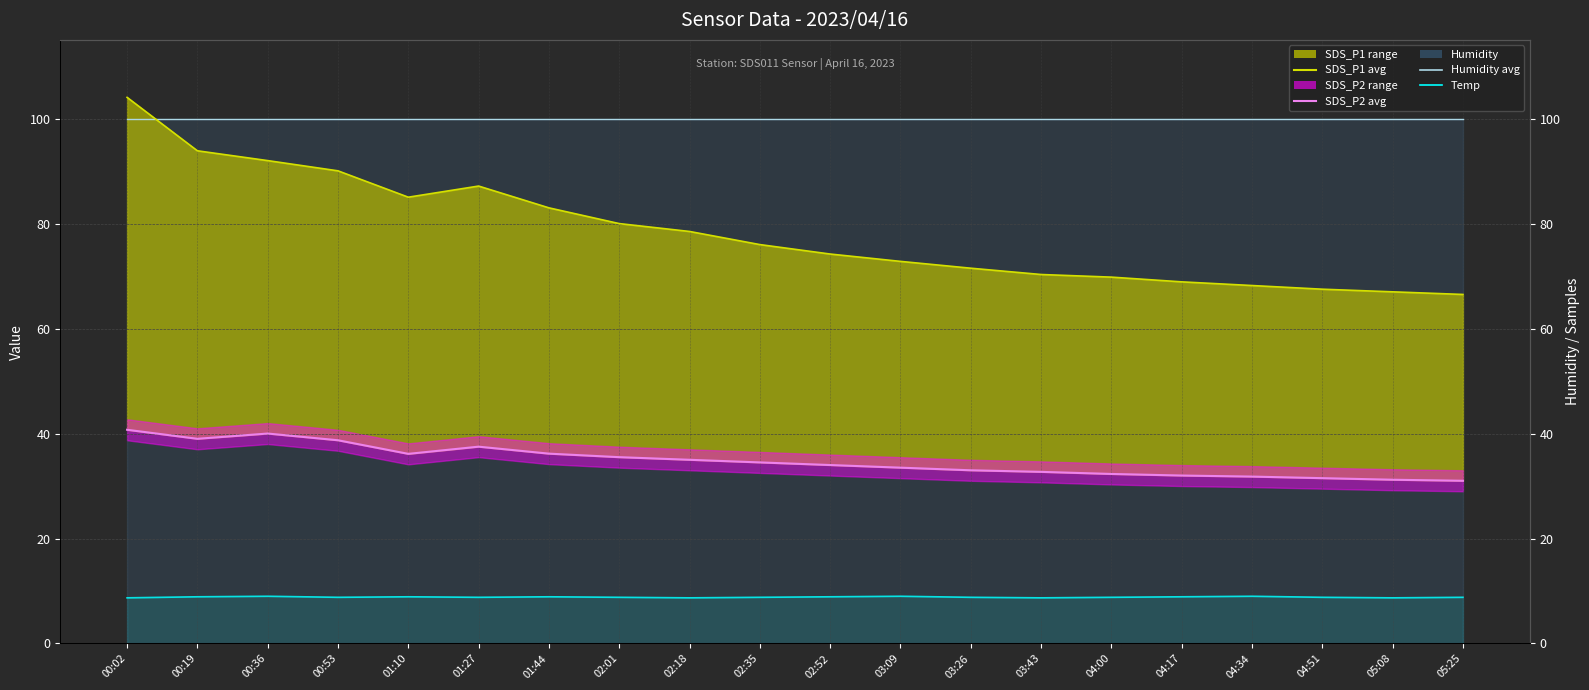

What is the difference between the maximum and minimum values in the SDS_P1 line series?

37.5